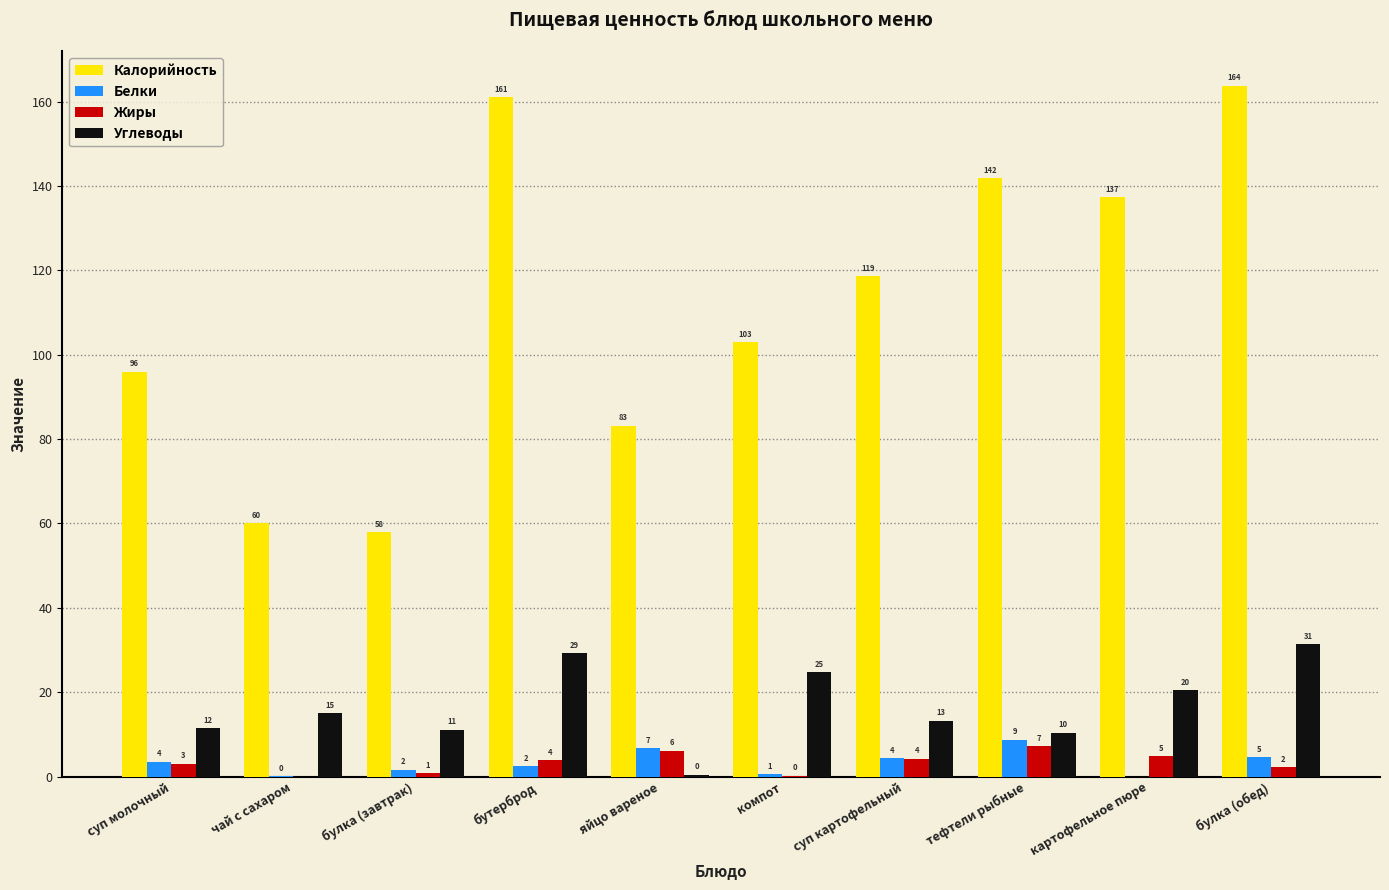

At which label does Углеводы reach its minimum?

яйцо вареное